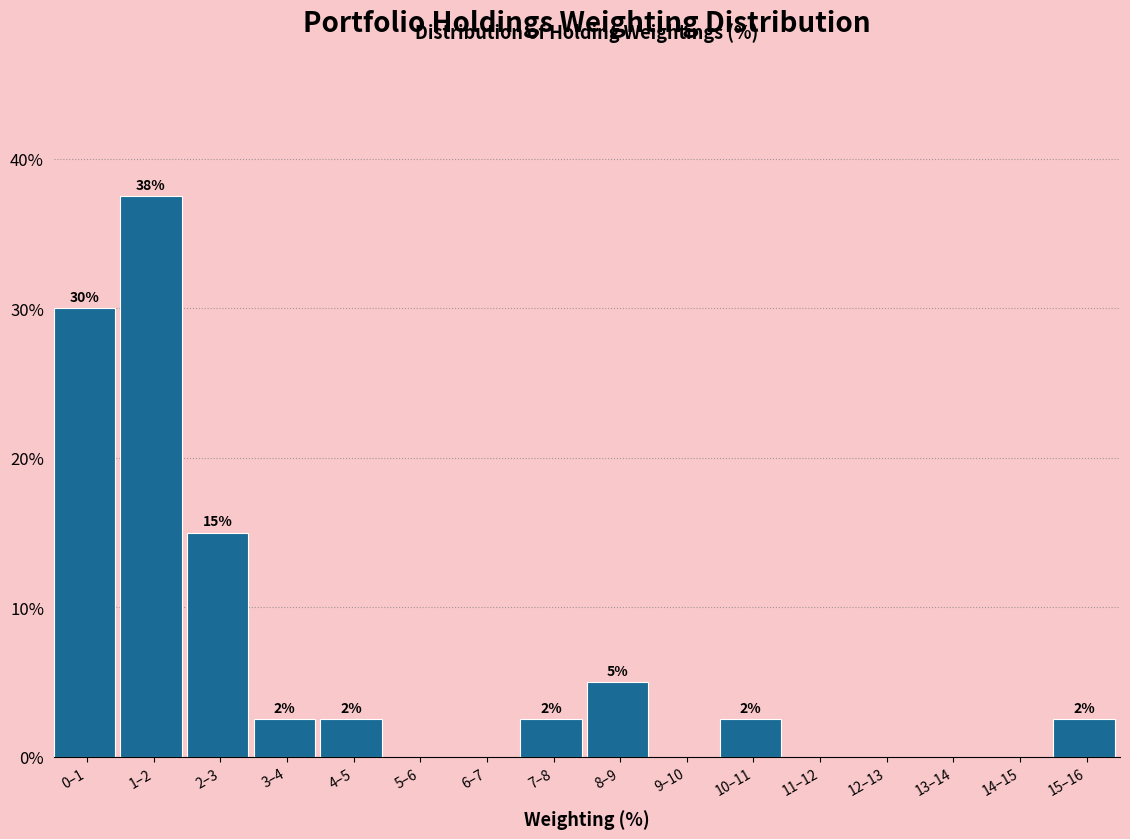

Are the bars horizontal?

No